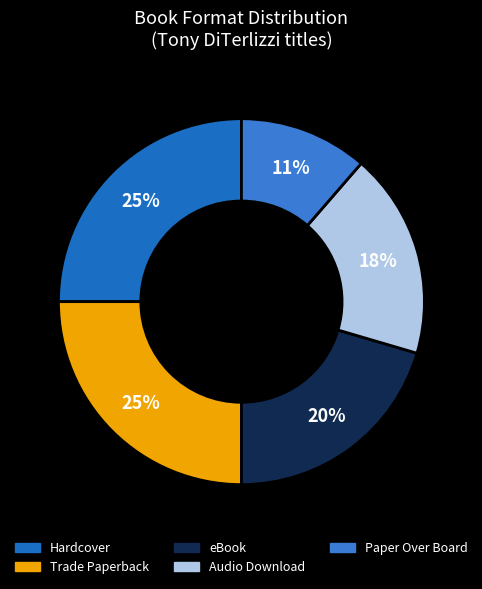

How many slices are in this pie chart?

5